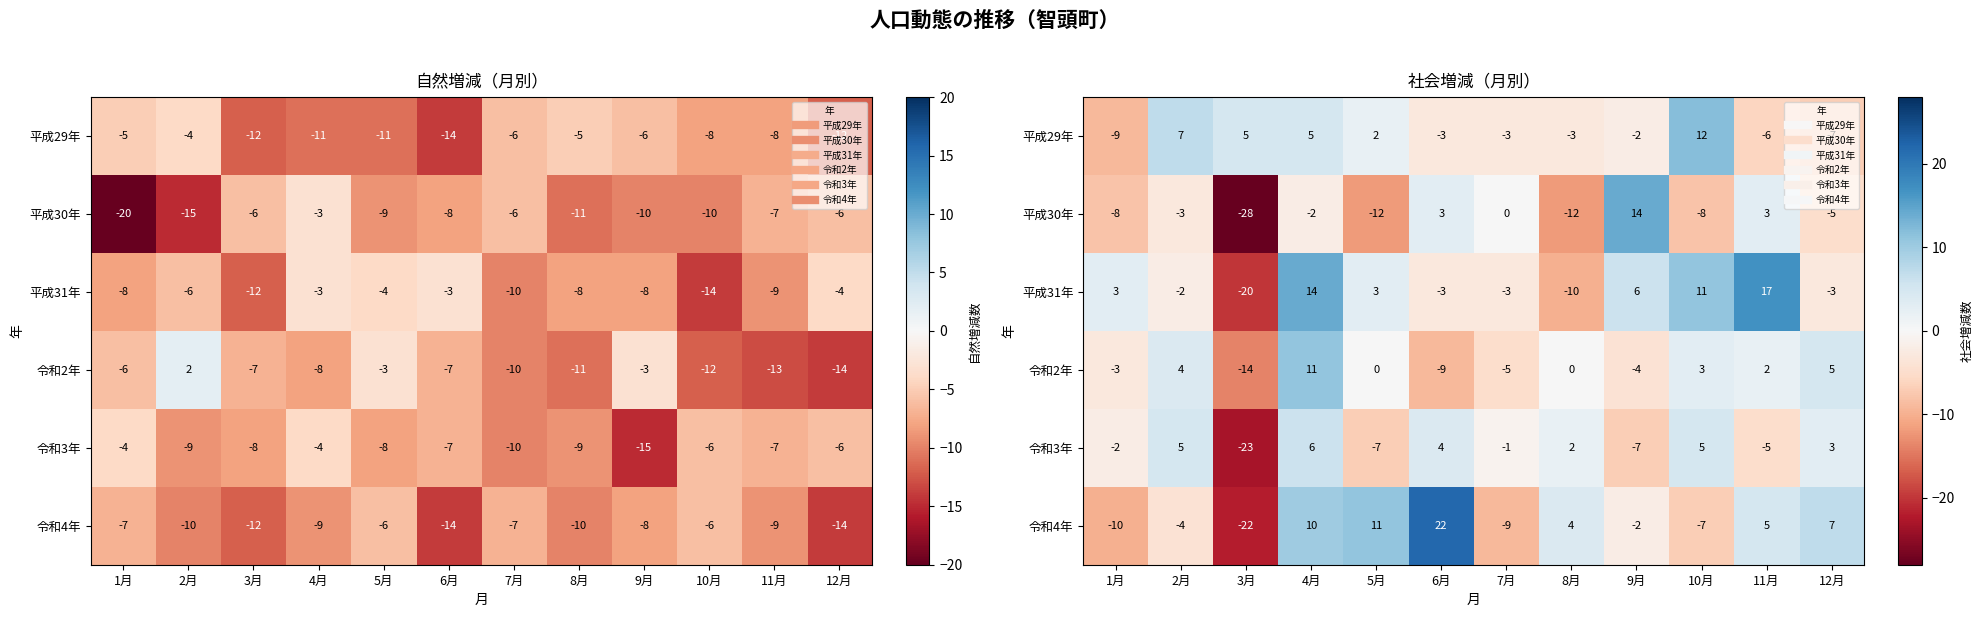

What value does the 令和3年 series have at 4月, to the nearest 10?

10